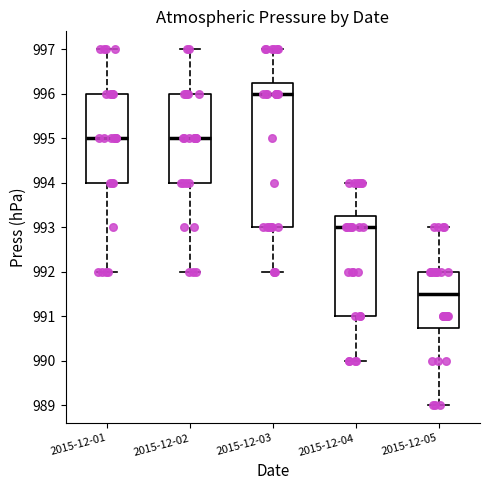

Where does the upper whisker of the box for 2015-12-03 end on the y-axis? The values are not printed on the chart, so give them approximately, as read against the axis.

997.0